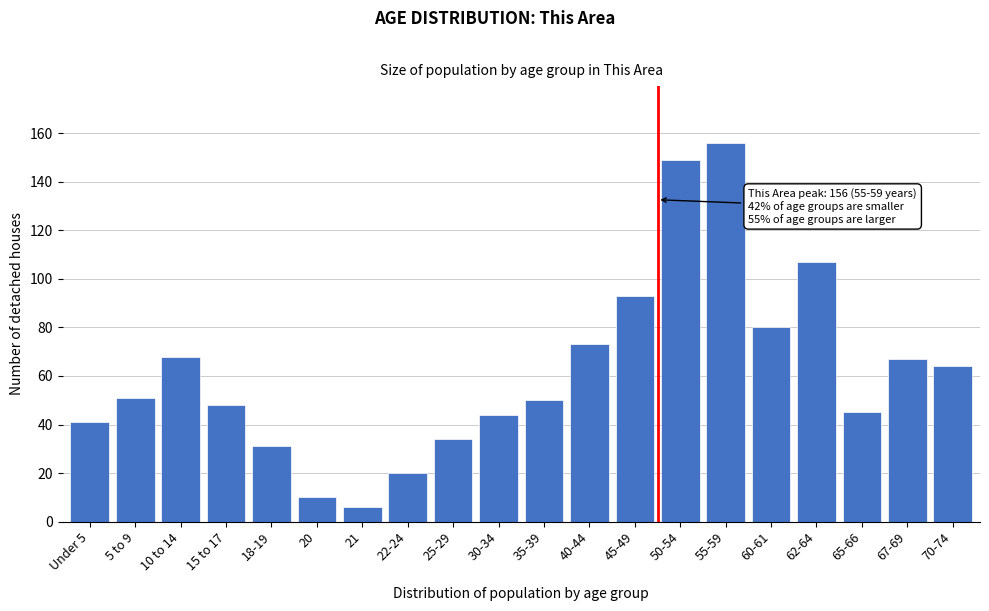

Reading left to right, what are all the values shown in this chart?

41	51	68	48	31	10	6	20	34	44	50	73	93	149	156	80	107	45	67	64